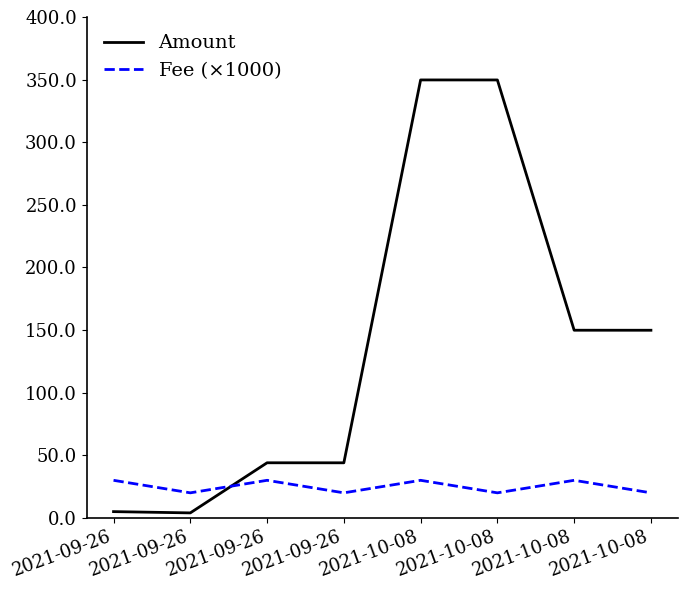

Is this an area chart (filled region under the line)?

No